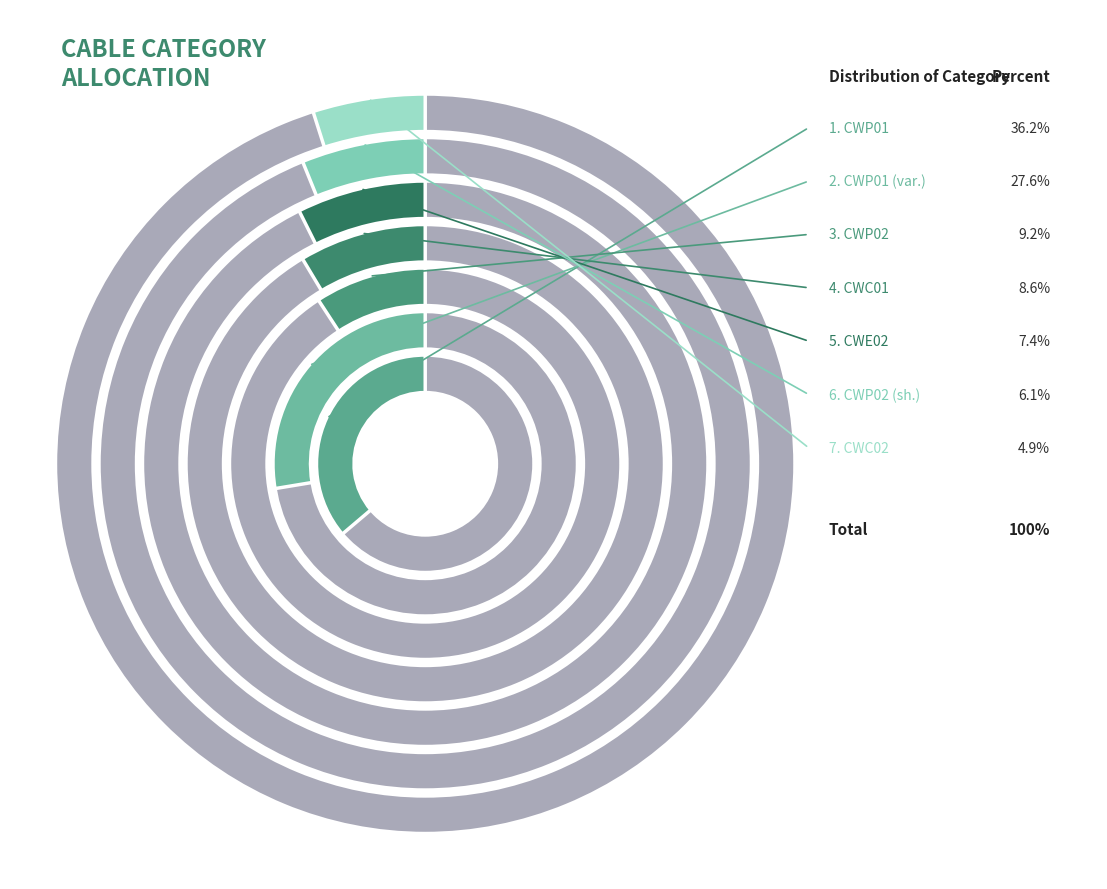

To the nearest percent, what is the average slice percentage?

14%